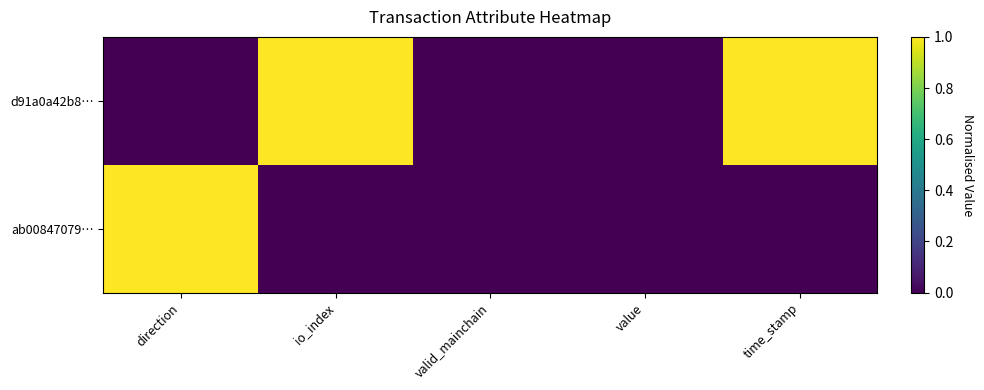

Which series changed the most between value and time_stamp?

d91a0a42b8…